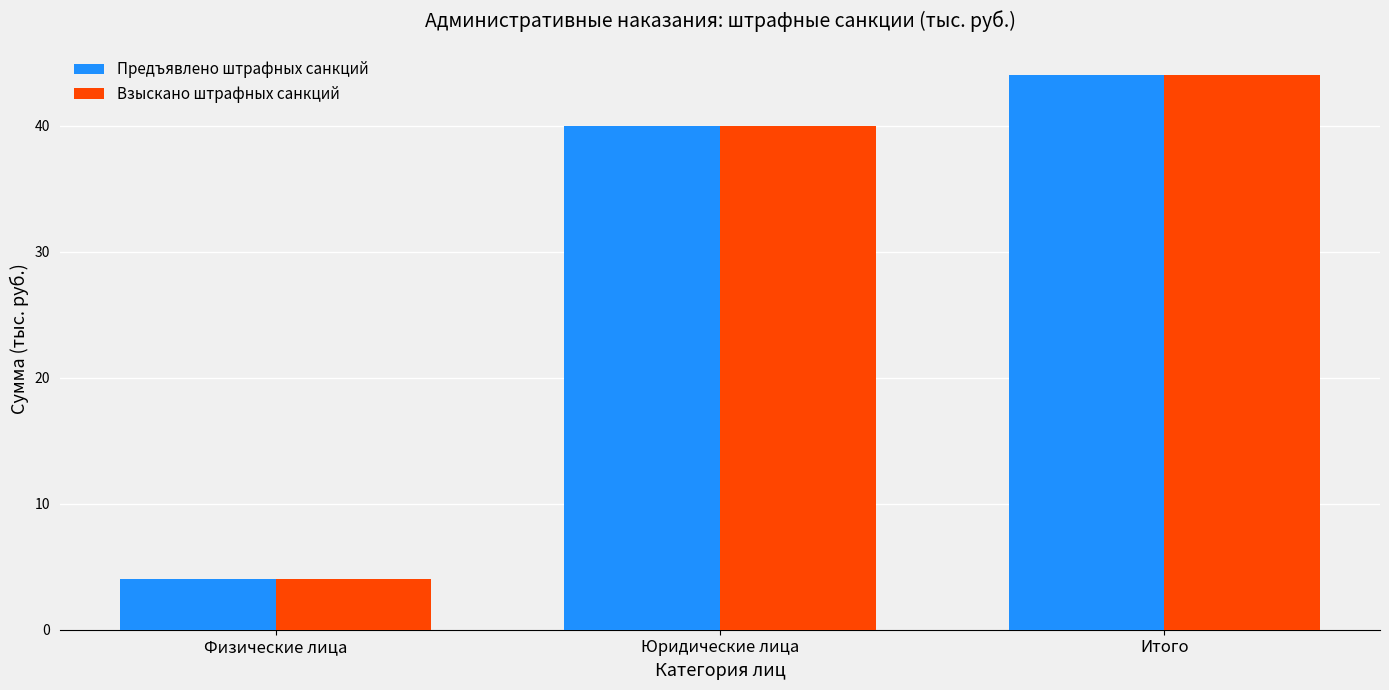

How many groups of bars are there?

3